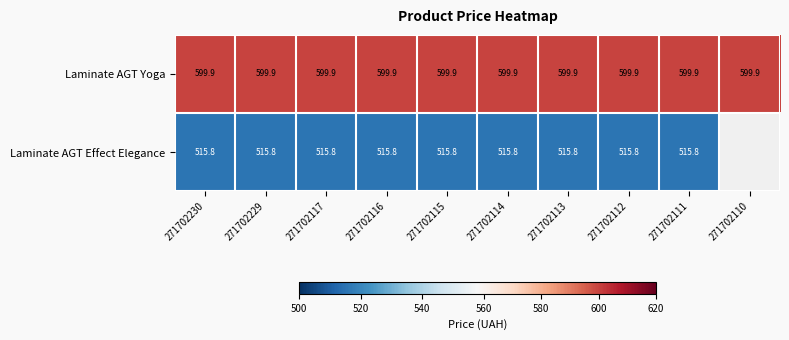

Is it true that Laminate AGT Yoga equals 599.9 at 271702115?

True